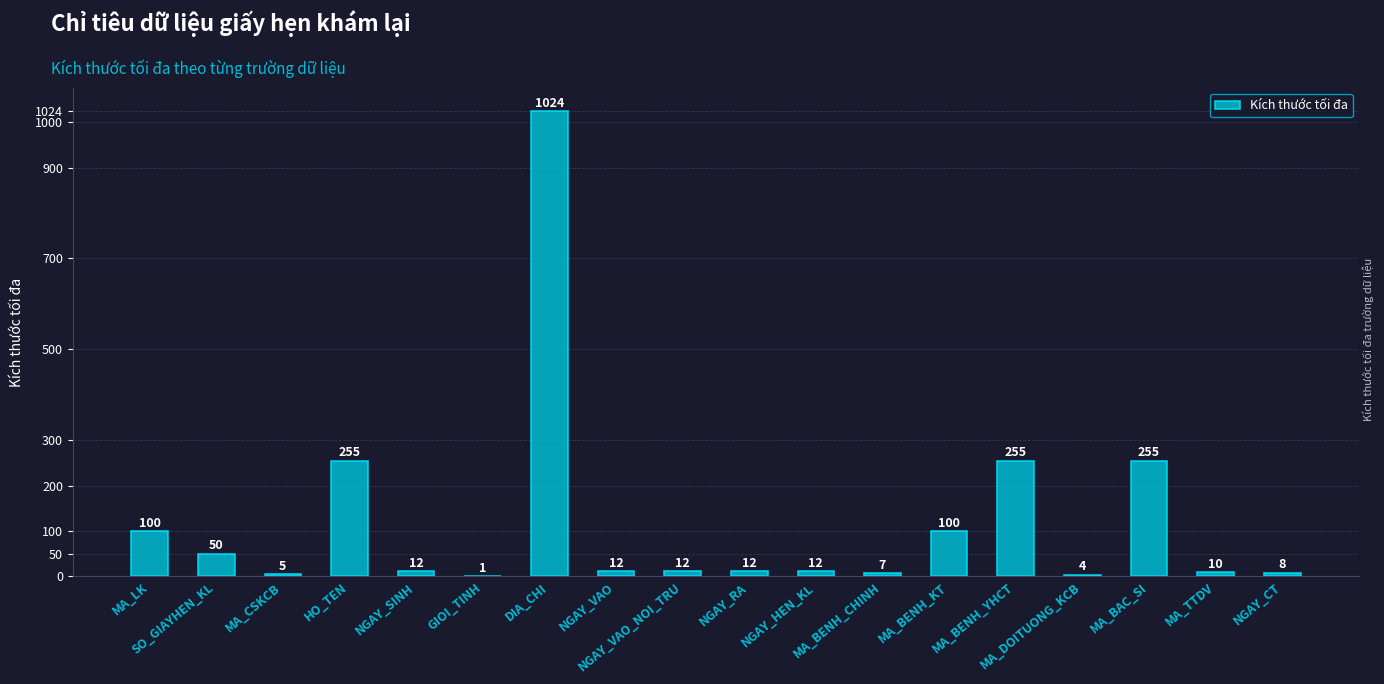

Between NGAY_VAO and MA_BENH_YHCT, which is larger?

MA_BENH_YHCT